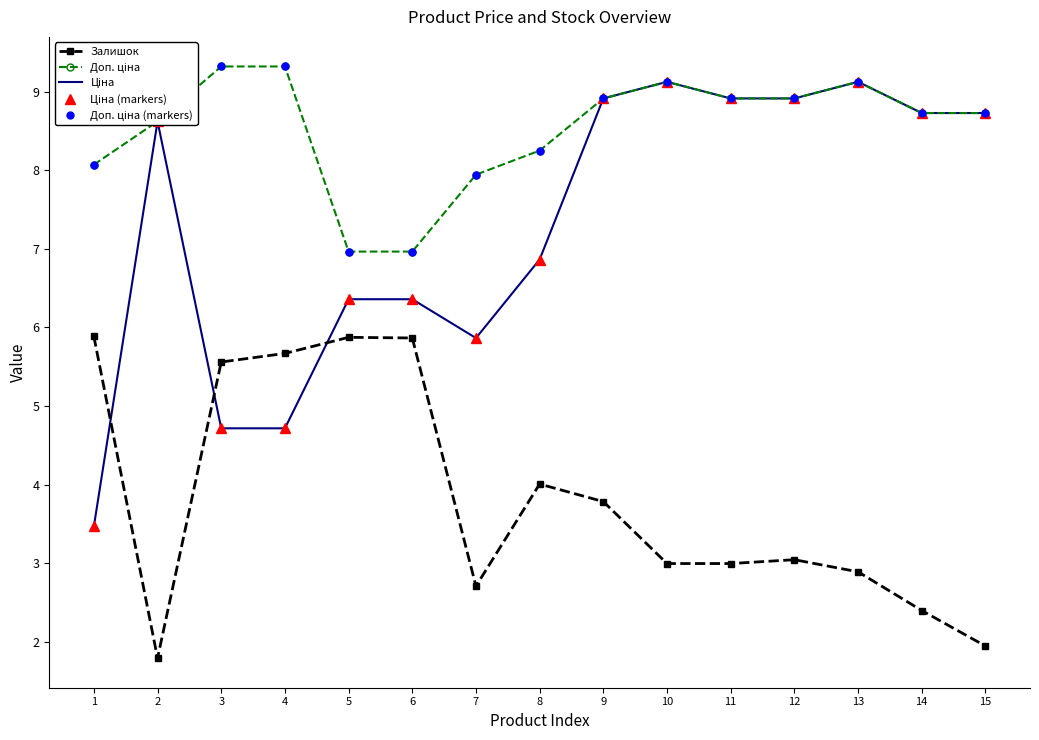

Which series has the largest total across all categories?

Доп. ціна